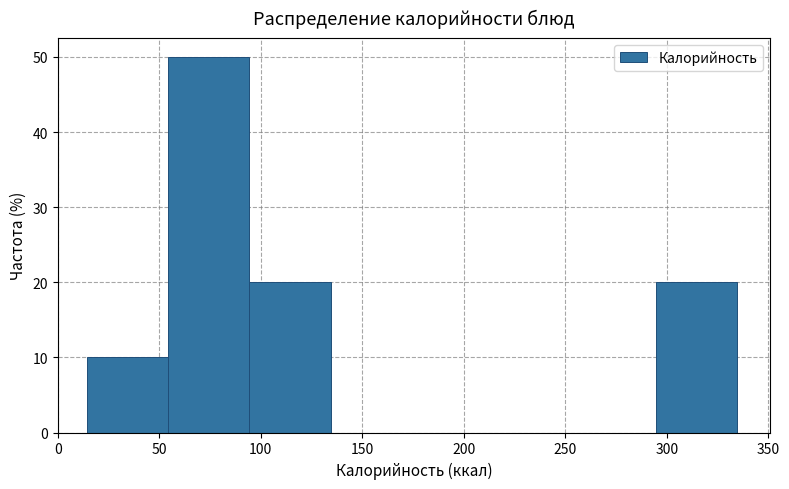

What is the height of the bar covering 15 to 55 on the x-axis? Neither the bar edges nor the heights are printed on the chart, so give them approximately, as read against the axes.

10